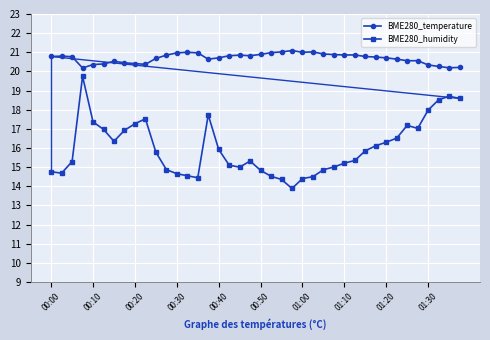

What is the average value of the BME280_temperature series?

20.7